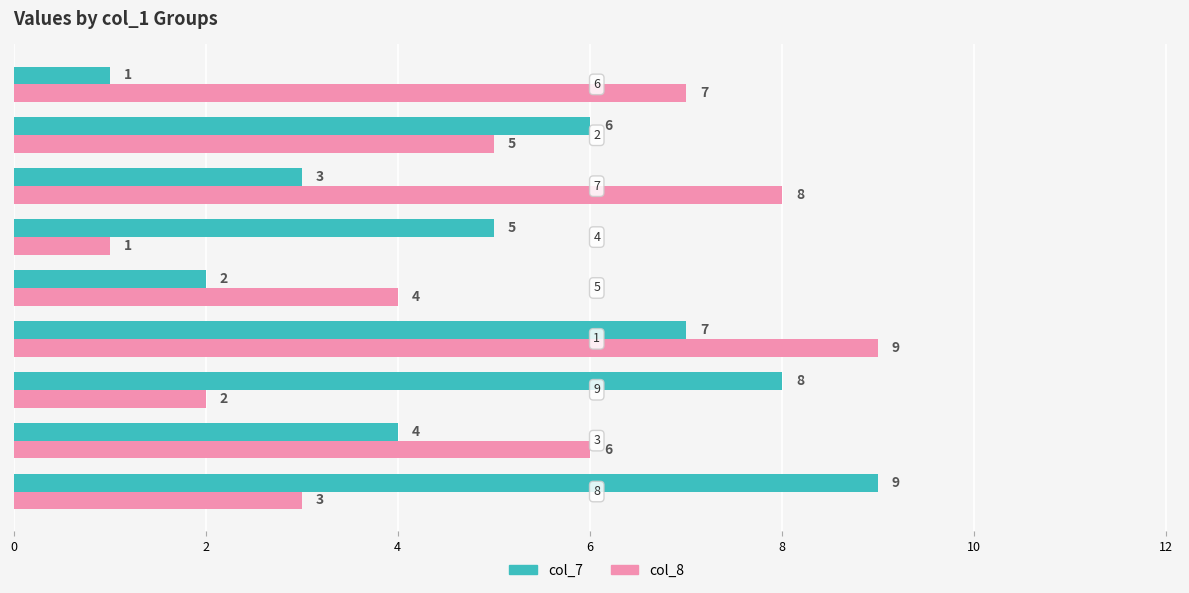

What is the maximum value shown in the chart?

9